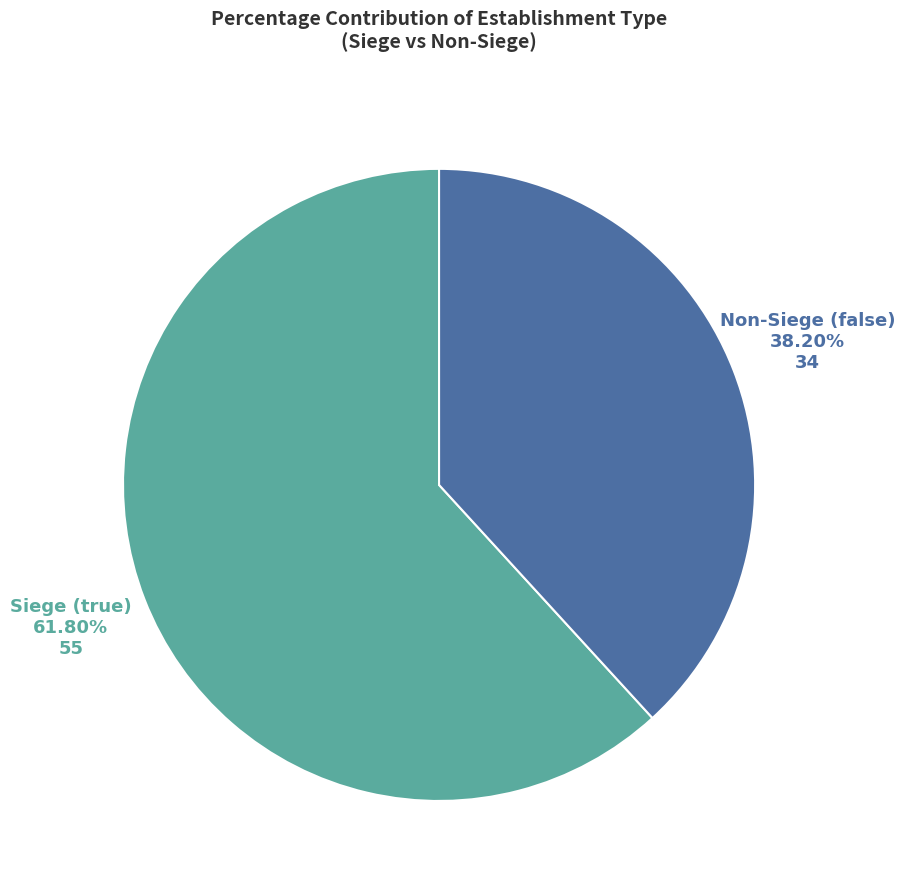

Is the sum of Non-Siege (false) and Siege (true) greater than half?

Yes